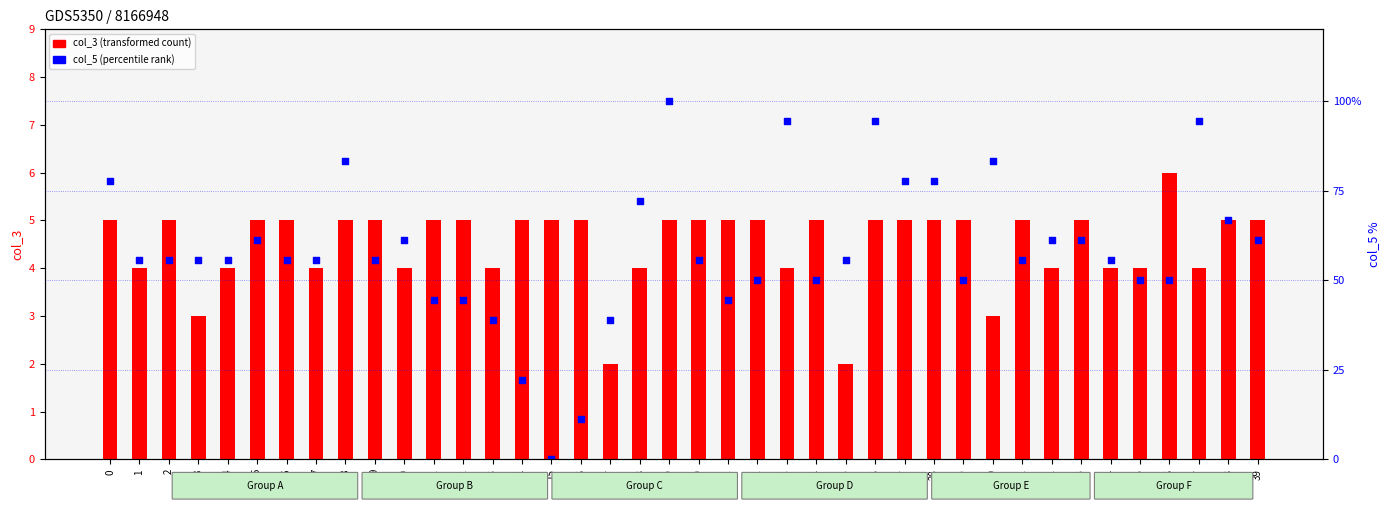

What are all the series names shown in the legend?

col_3 (transformed count), col_5 (percentile rank)